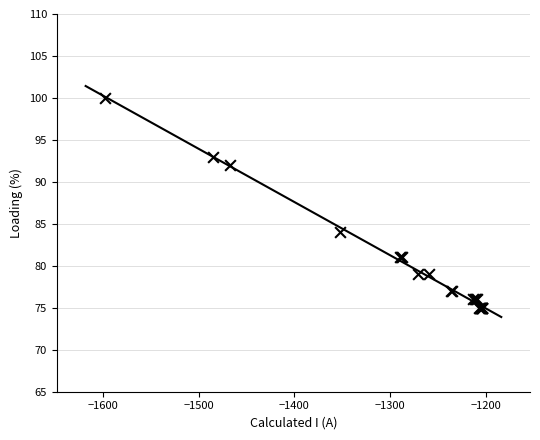

What Y value in the scatter plot is closest to 87?

84